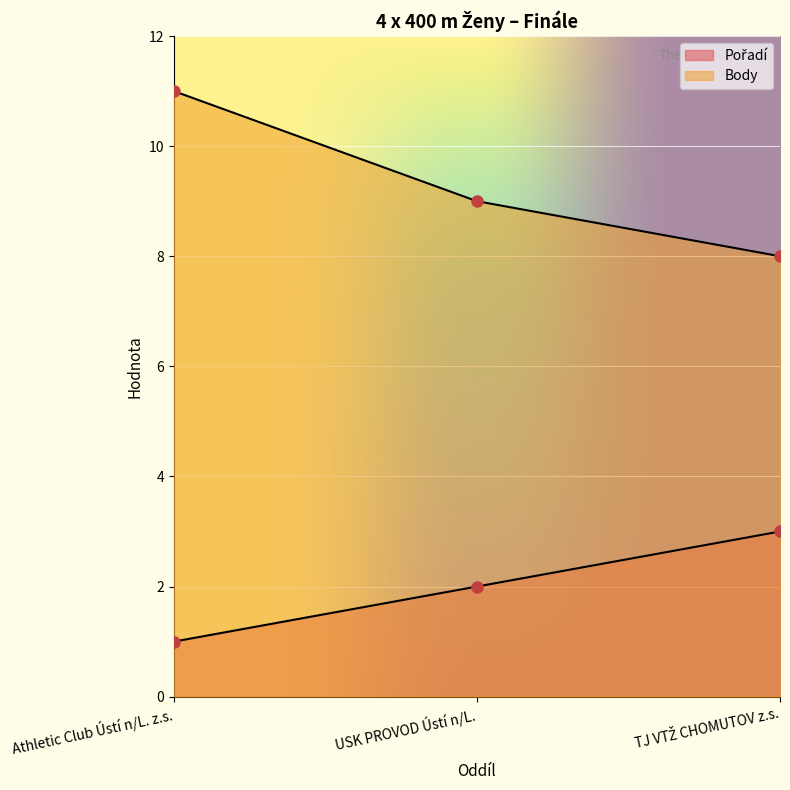

True or false: Body has a value of 3 at USK PROVOD Ústí n/L..

False